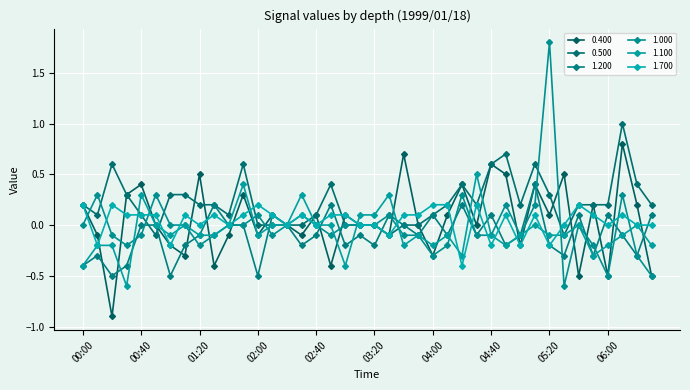

Reading left to right, extract all data points from this chart.

0.400: 0.2	-0.1	-0.9	0.3	0.4	-0.0	-0.2	-0.3	0.5	-0.4	-0.1	0.3	-0.1	0.1	-0.0	-0.1	0.1	-0.4	0.1	-0.0	0.0	-0.1	0.7	0.0	-0.3	0.1	0.4	0.0	0.6	0.5	-0.2	0.4	0.1	0.5	-0.5	0.2	-0.5	0.8	0.2	-0.5
0.500: 0.2	0.1	0.6	0.3	0.1	-0.1	0.3	0.3	0.2	0.2	0.1	0.6	-0.0	0.0	-0.0	0.0	0.1	0.4	0.0	-0.0	-0.0	-0.1	-0.0	-0.0	0.1	0.2	0.4	0.2	0.6	0.7	0.2	0.6	0.3	-0.1	0.2	0.2	0.2	1.0	0.4	0.2
1.200: -0.4	-0.3	-0.5	-0.4	-0.0	-0.0	-0.5	-0.2	-0.1	0.2	-0.0	0.0	-0.5	0.1	0.0	-0.2	-0.1	0.2	-0.2	-0.1	-0.2	0.1	-0.0	-0.1	0.1	-0.1	0.2	-0.1	0.1	-0.2	-0.1	0.4	-0.2	-0.3	0.1	-0.3	0.1	-0.1	-0.3	0.1
1.000: 0.0	0.3	-0.1	-0.2	-0.1	0.3	0.0	0.0	-0.2	-0.1	0.0	0.0	0.1	-0.1	0.0	0.1	0.0	-0.1	0.0	0.0	0.0	0.1	-0.1	-0.1	-0.3	-0.2	0.3	-0.1	-0.1	0.2	-0.1	0.2	1.8	-0.6	0.0	-0.2	-0.5	0.3	-0.3	-0.5
1.100: -0.4	-0.2	-0.2	-0.6	0.3	-0.0	-0.1	0.0	-0.1	-0.1	-0.0	0.4	-0.1	0.0	0.0	0.3	0.0	-0.0	-0.4	0.1	0.1	0.3	-0.2	-0.1	-0.2	-0.1	-0.3	0.5	-0.1	-0.2	-0.1	-0.0	-0.1	-0.1	0.0	-0.3	-0.2	-0.1	-0.0	-0.2
1.700: 0.2	-0.2	0.2	0.1	0.1	0.1	-0.2	0.1	0.0	0.1	0.0	0.1	0.2	0.1	0.0	0.1	0.0	0.1	0.1	0.0	0.0	-0.1	0.1	0.1	0.2	0.2	-0.4	0.2	-0.2	0.1	-0.2	0.1	-0.2	0.0	0.2	0.1	0.0	0.1	0.0	0.0